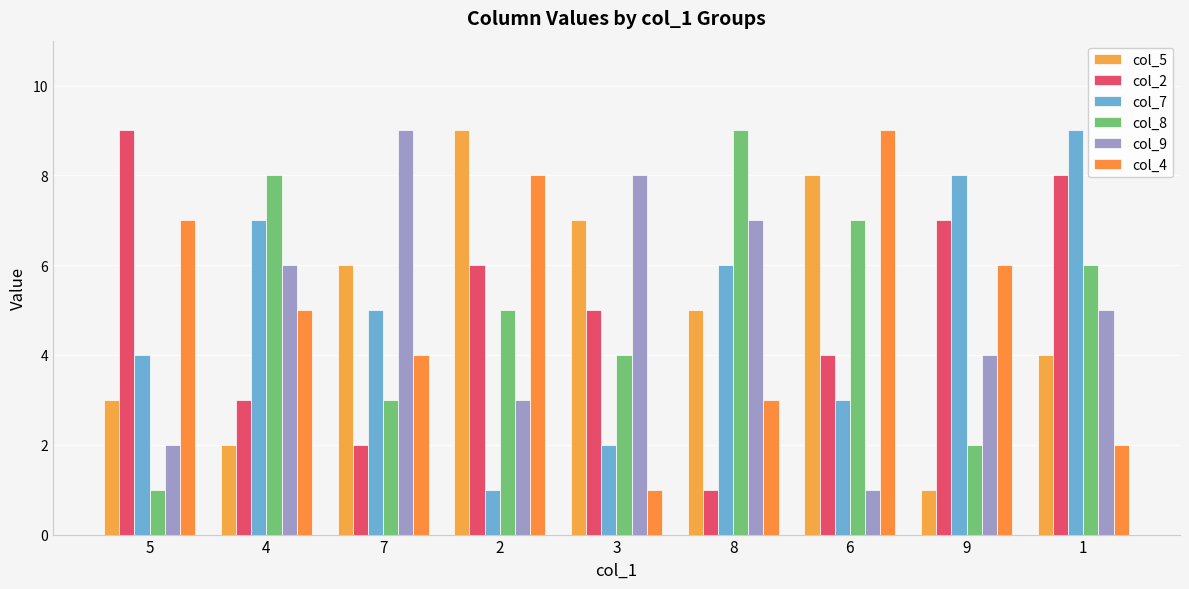

What is the difference between the highest and lowest values at 8?

8